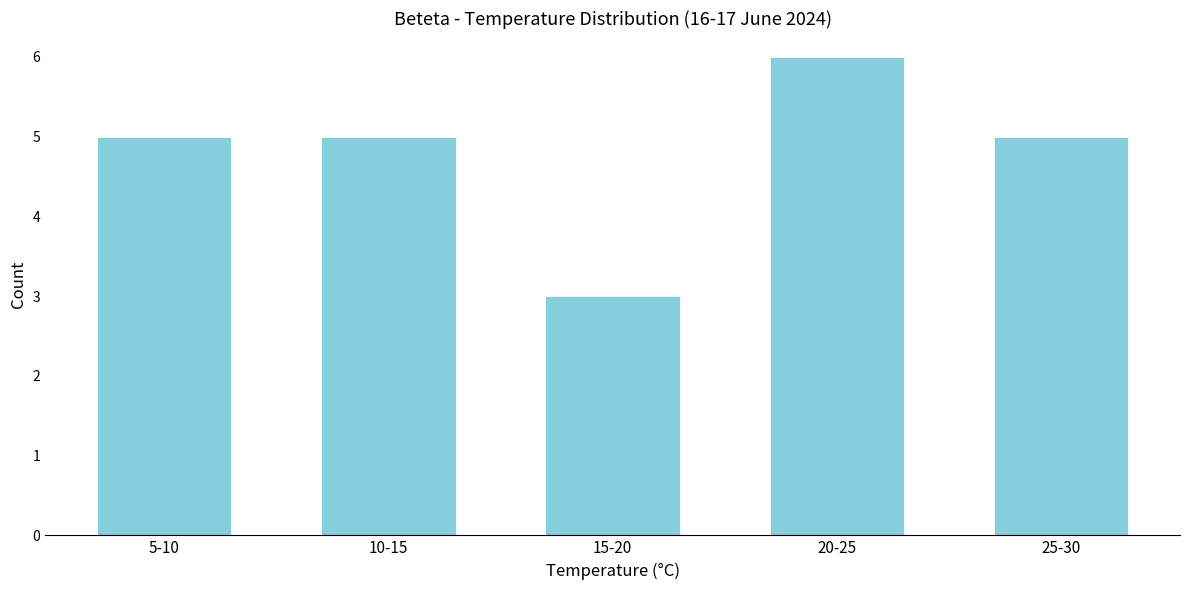

Reading right to left, transcribe all the data shown in this chart.

25-30=5	20-25=6	15-20=3	10-15=5	5-10=5